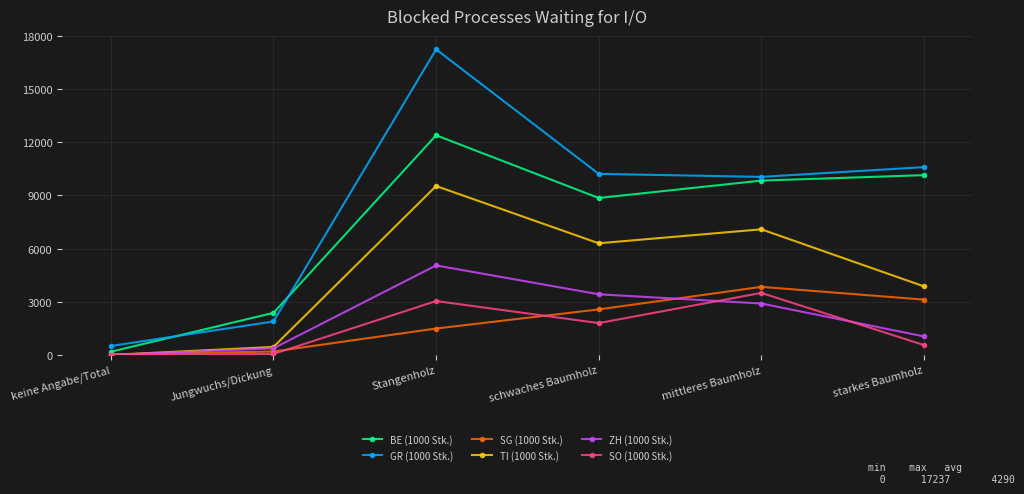

How many lines are shown in the chart?

6